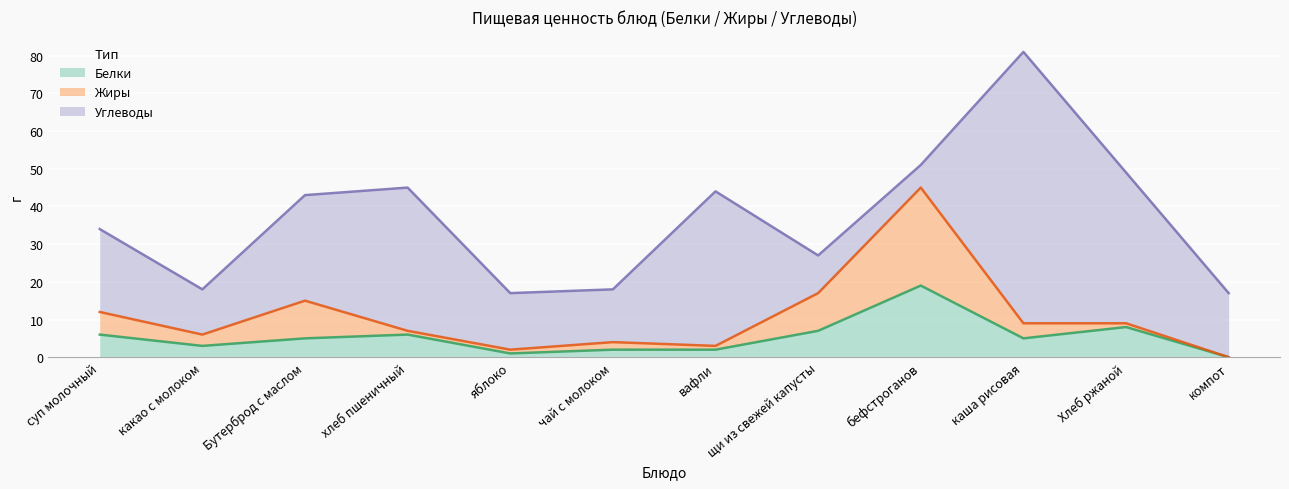

Which category has the highest value in the Белки series?

бефстроганов